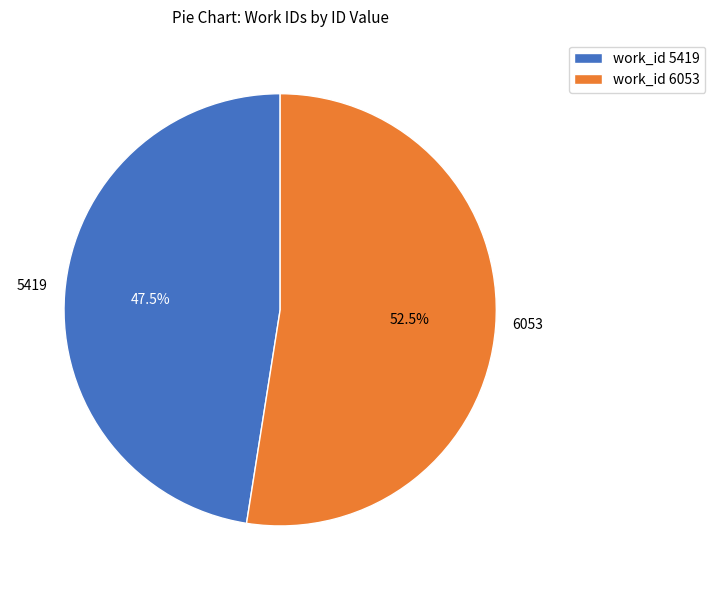

Is 6053 the majority of the pie?

Yes